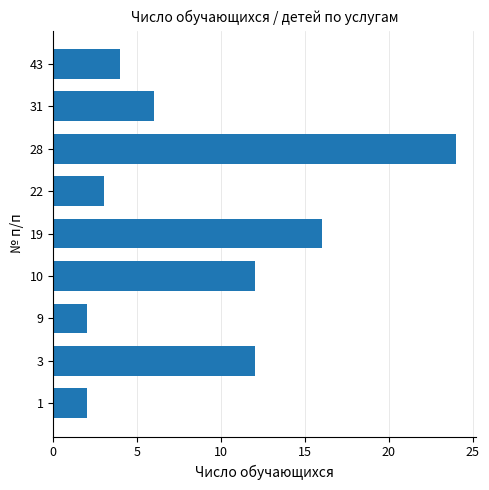

What is the difference between the second highest and minimum values?

14